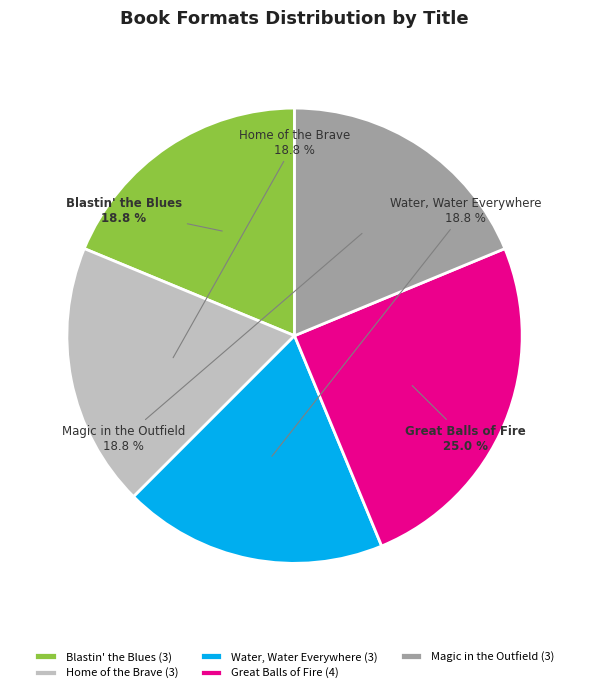

The Home of the Brave slice represents 12% of the pie. True or false?

False